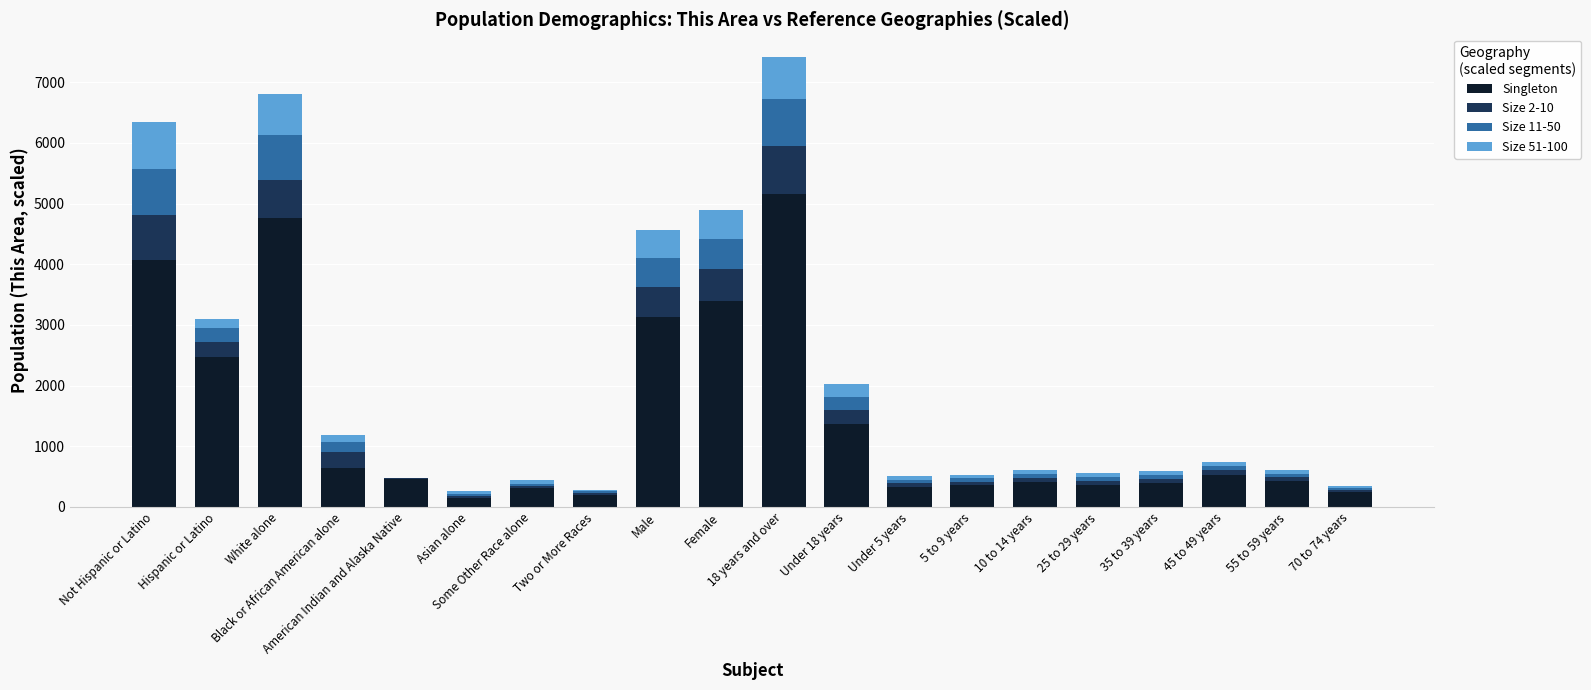

What is the maximum value for Singleton?

5166.0